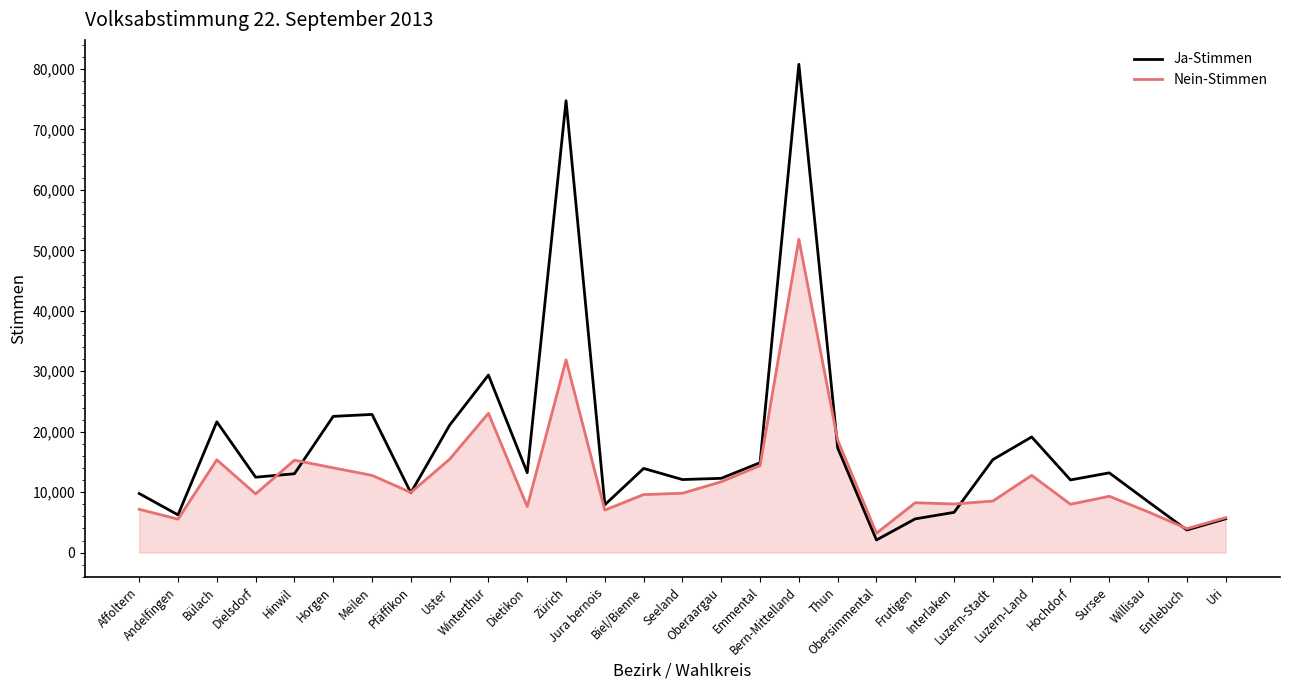

Rank the series by their maximum value, from lowest to highest.

Nein-Stimmen, Ja-Stimmen